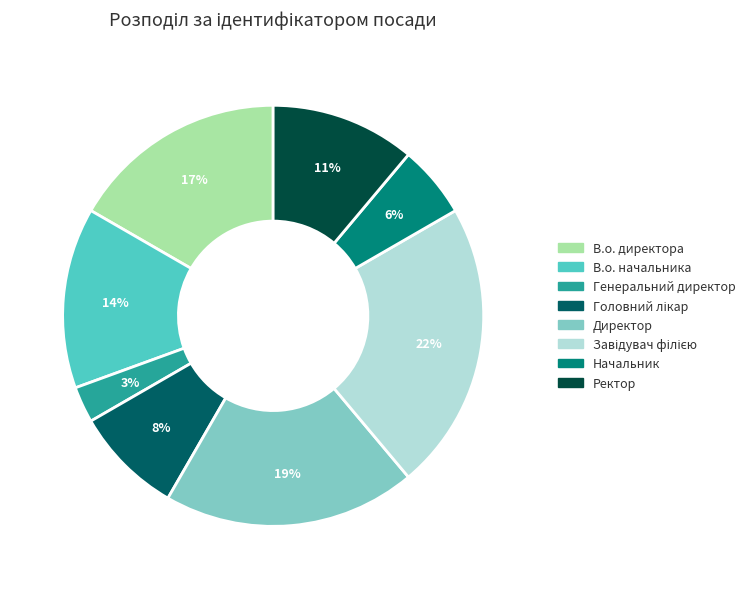

How many slices are in this pie chart?

8